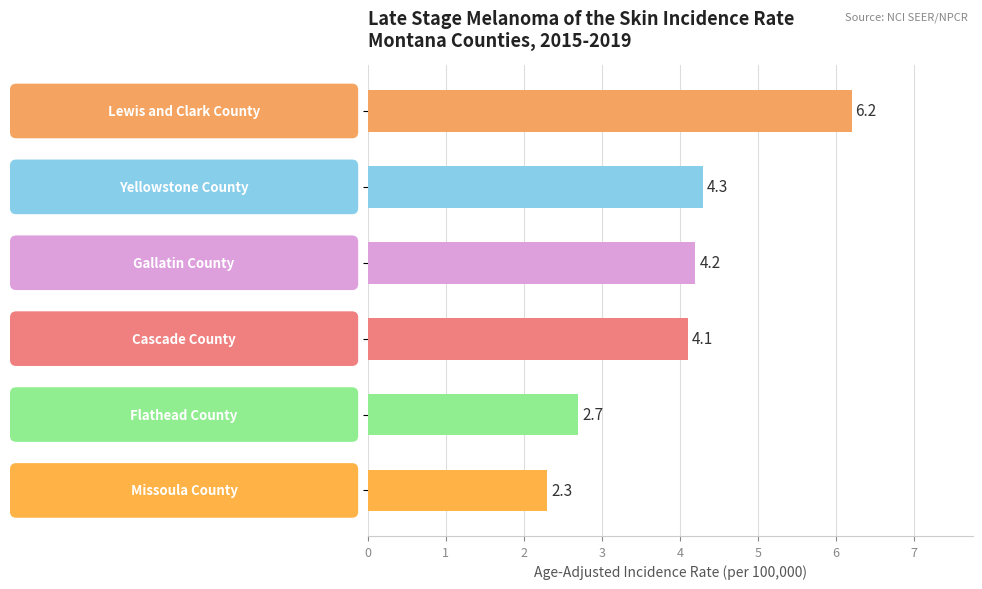

What is the minimum value shown in the chart?

2.3